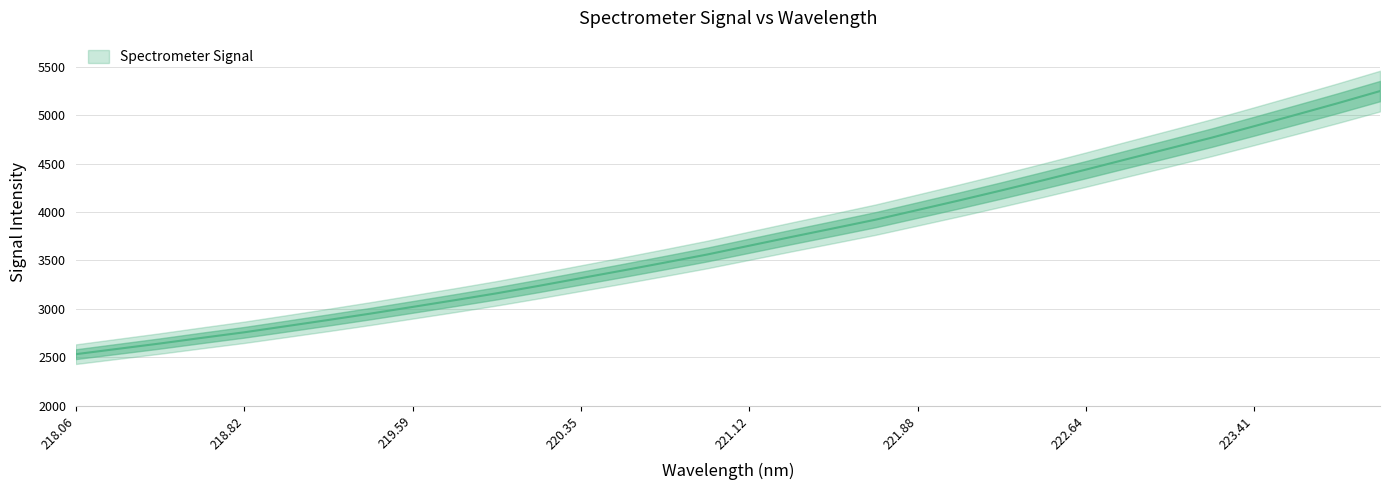

What is the smallest value displayed?

2531.5